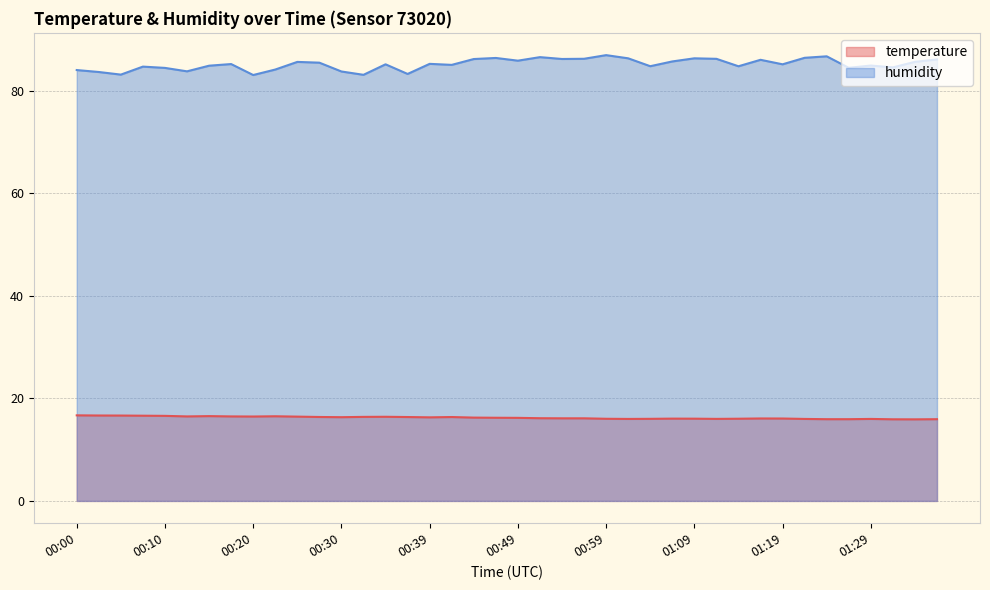

Where does the temperature series first go above 16?

00:00